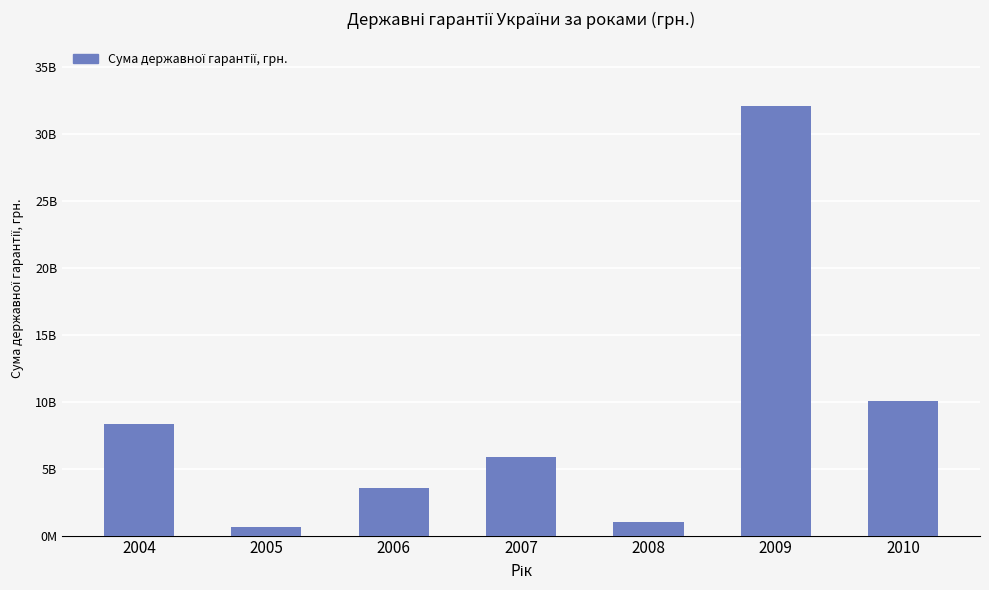

Is it true that the value at 2007 is 5891795600.0?

True